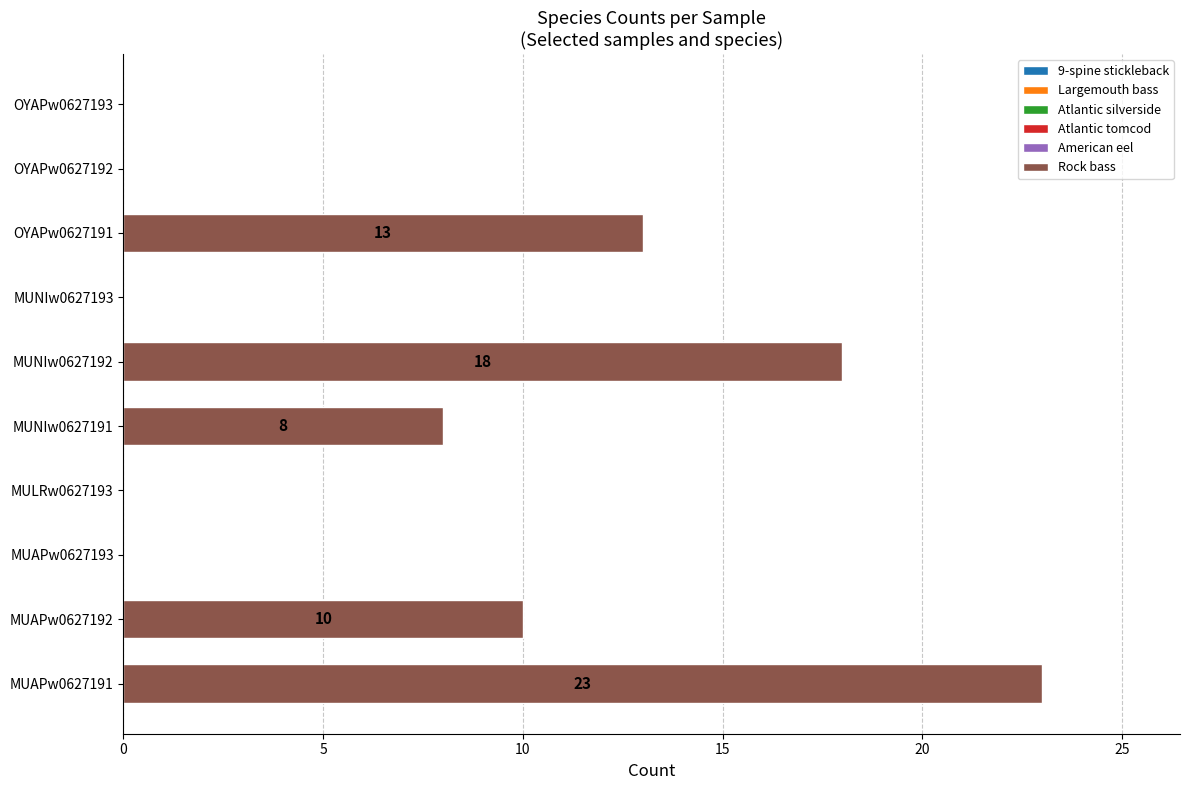

At which label is the value closest to 11?

MUAPw0627192